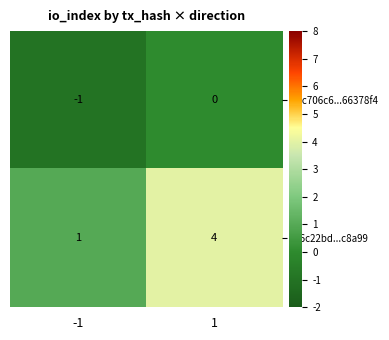

The value of fa6c22bd...c8a99 at 1 is 7. True or false?

False